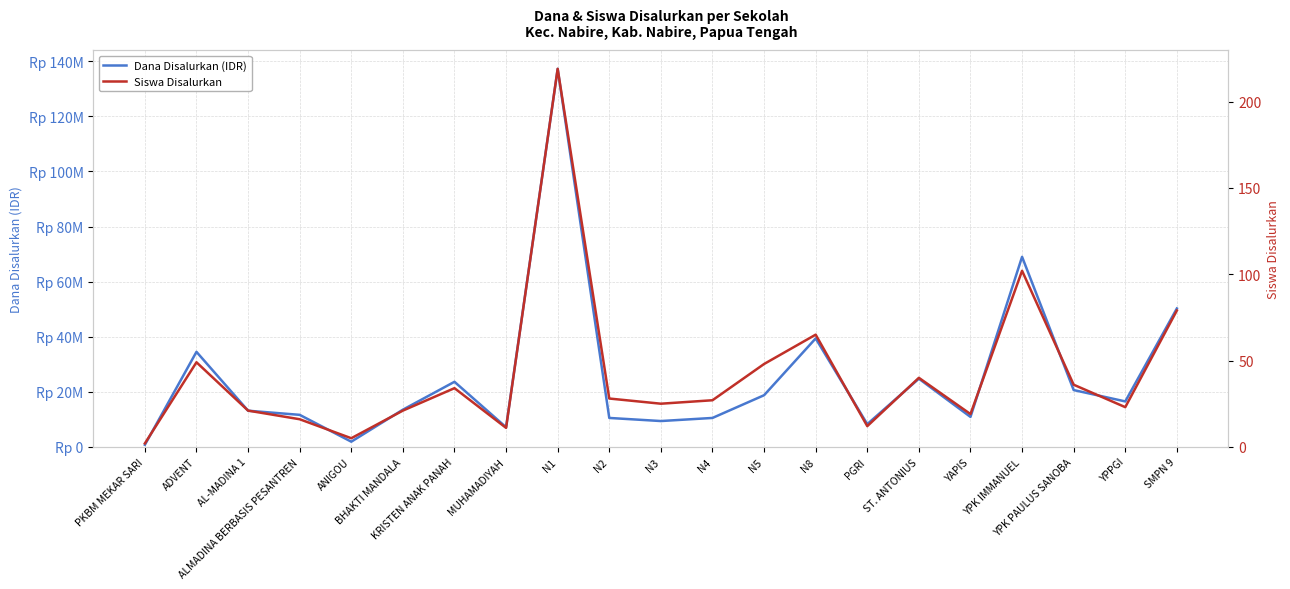

What is the difference between the maximum and minimum values in the Siswa Disalurkan series?

217